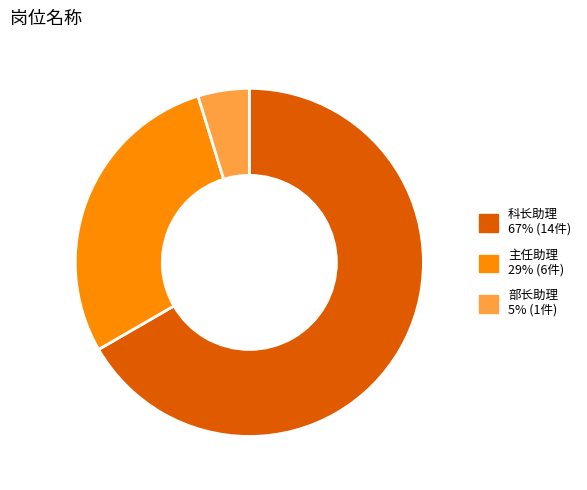

Is there a majority slice in this chart?

Yes